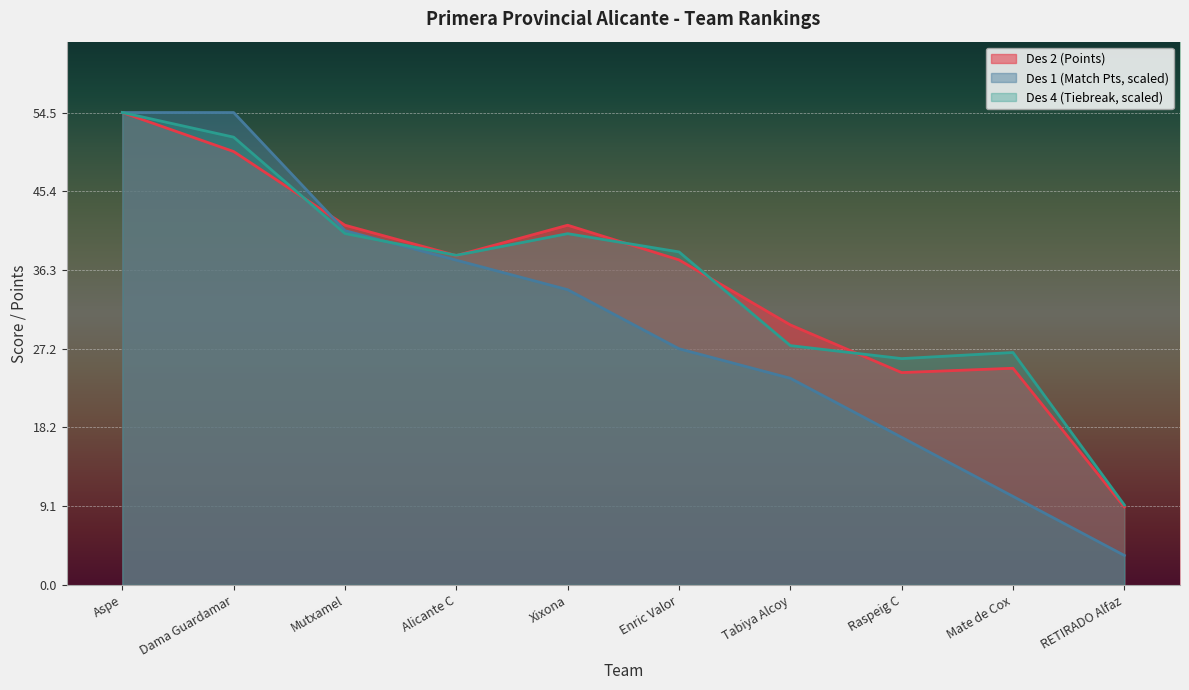

What is the spread (max minus min) of values at Alicante C?

0.6